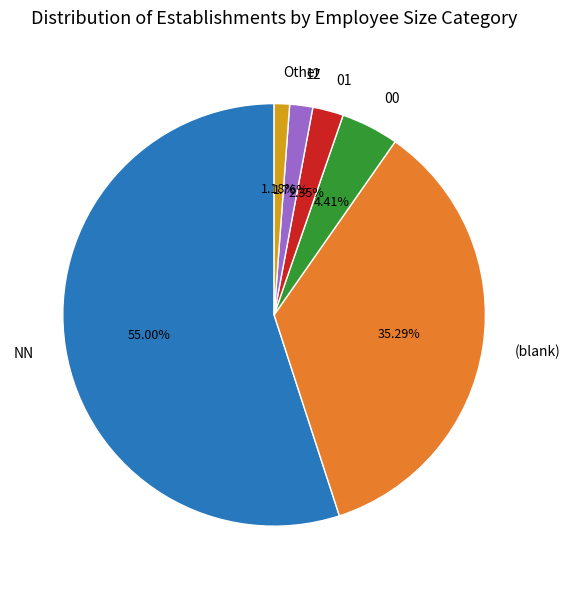

Which category has the smallest portion of the pie?

Other